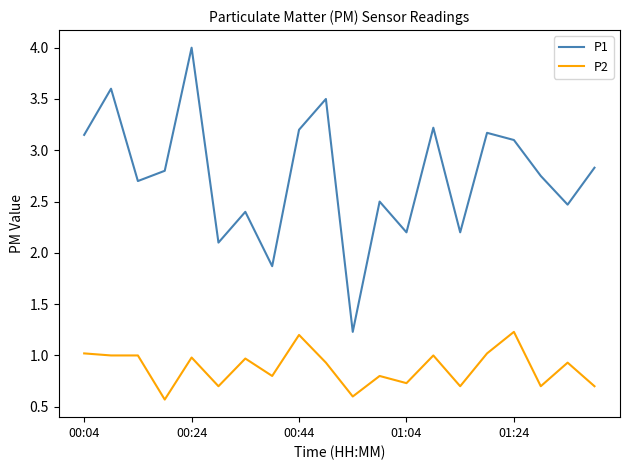

Which series has the largest total across all categories?

P1